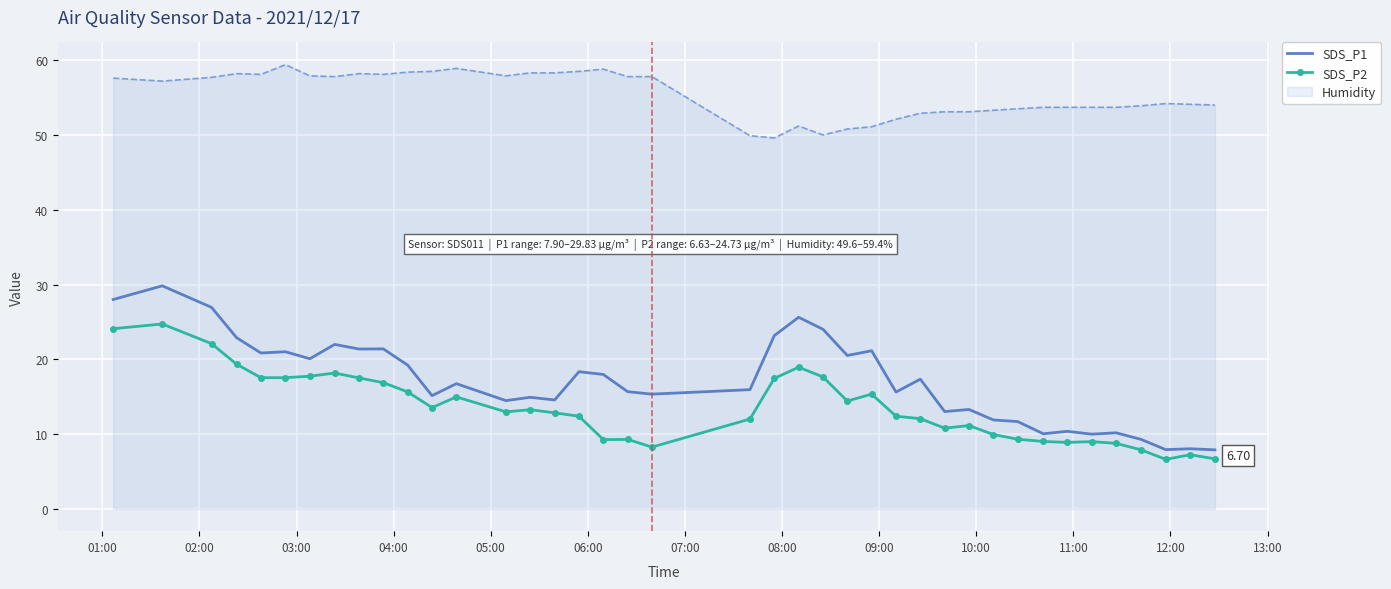

Which series has the largest total across all categories?

Humidity